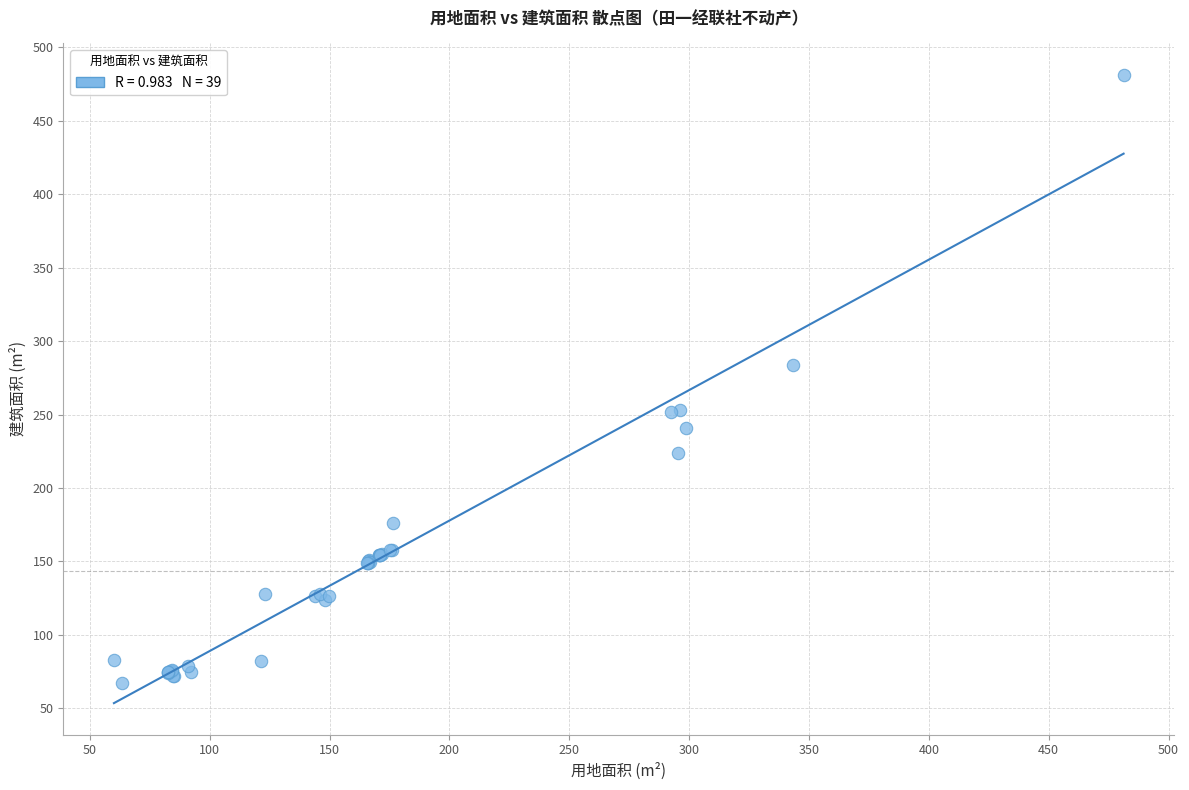

What Y value in the scatter plot is closest to 274?

283.9